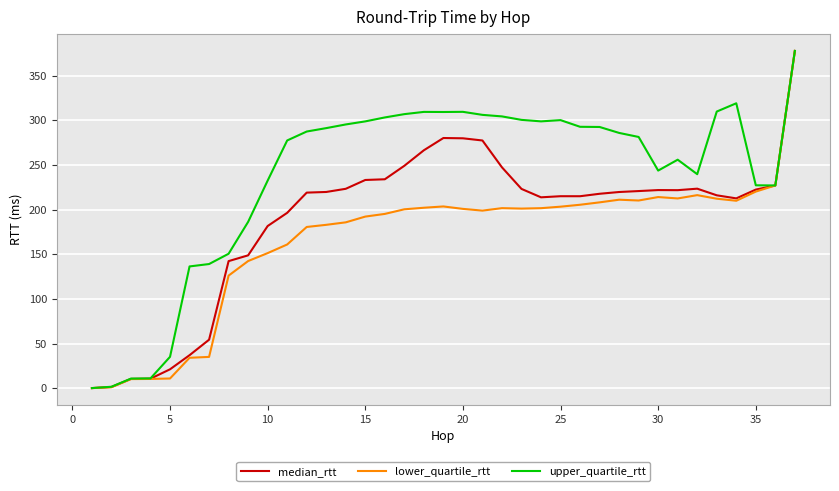

At how many categories does at least one series exceed 213?

28